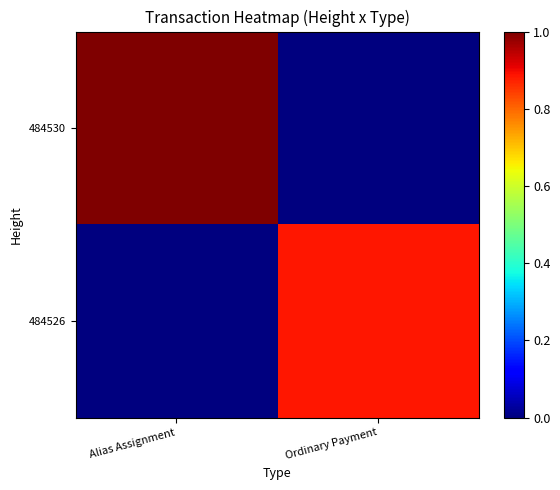

List the series in order of their overall mean, lowest first.

484526, 484530